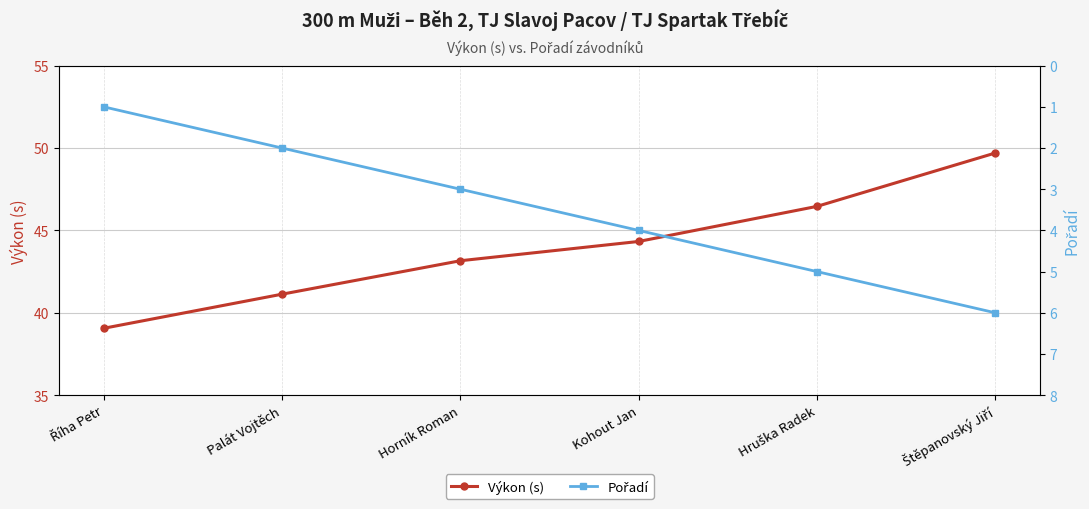

At which category is the sum across all series the highest?

Štěpanovský Jiří